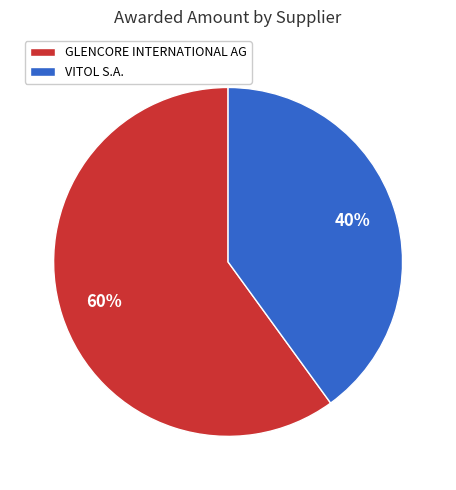

To the nearest percent, what is the difference between the largest and smallest slice percentages?

20%